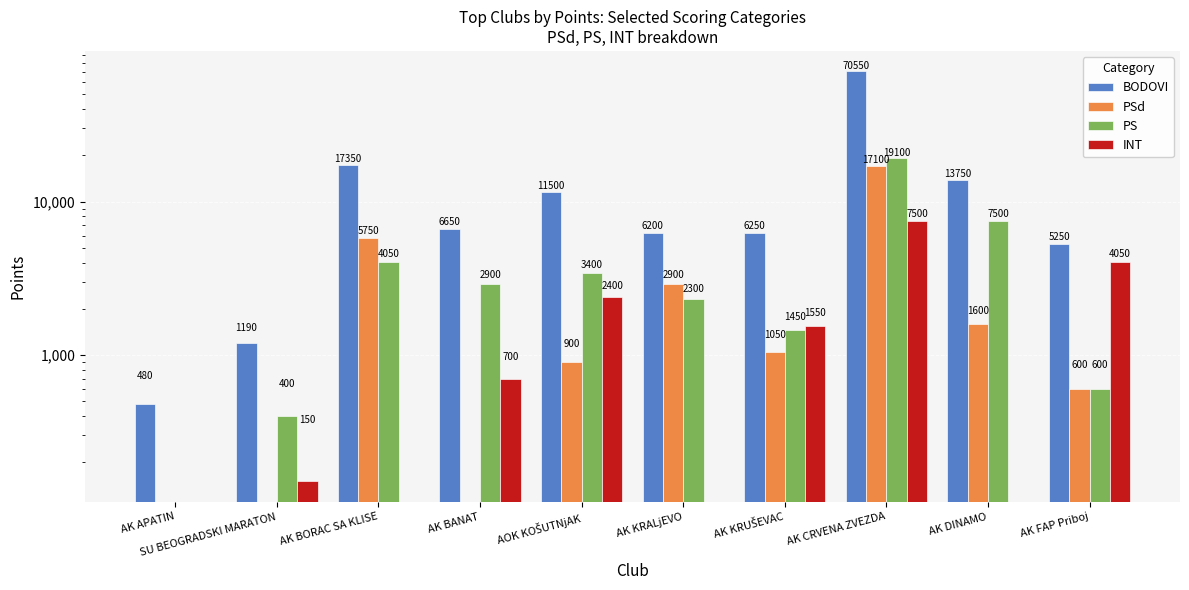

What is the sum of all INT values?

16350